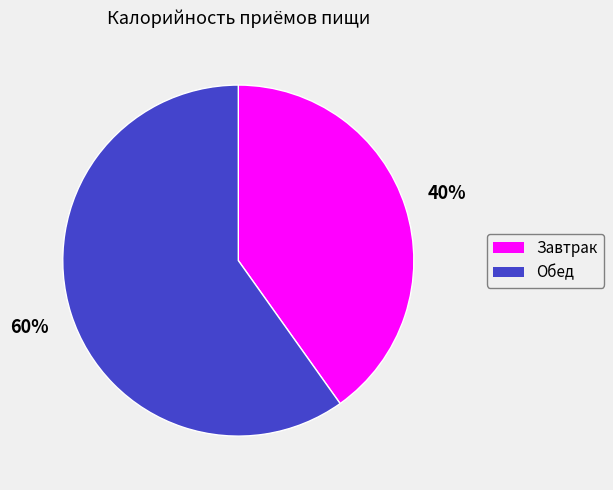

Is the sum of Завтрак and Обед greater than half?

Yes